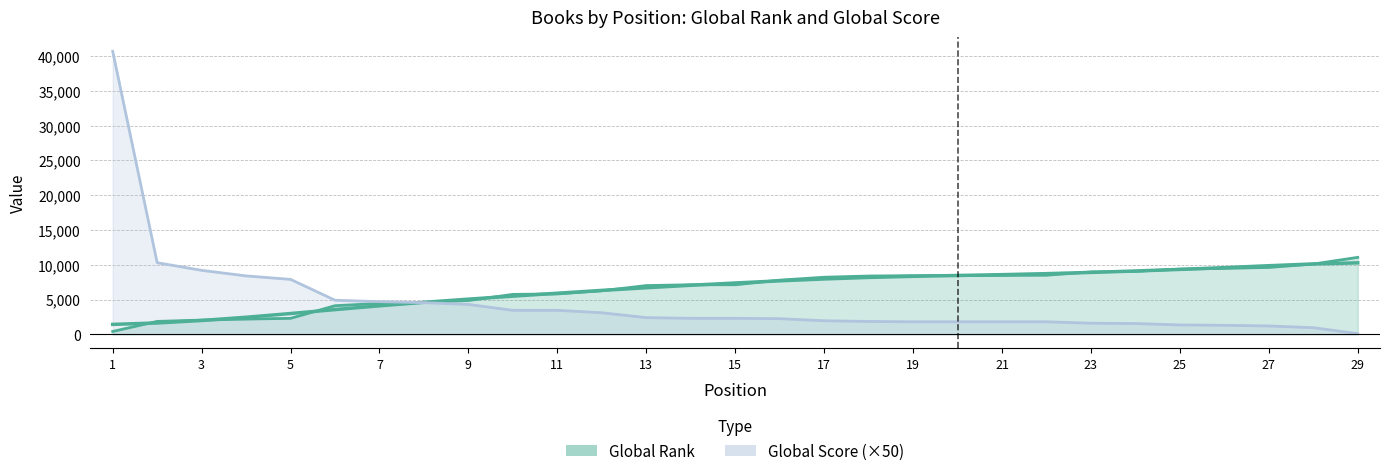

Which series has the widest spread of values?

Global Score